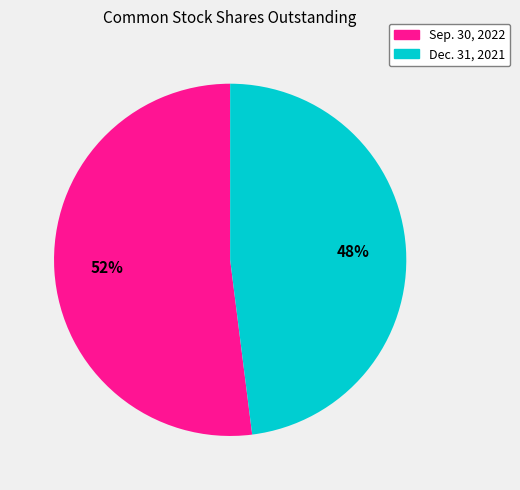

Rank the categories by value from lowest to highest.

Dec. 31, 2021, Sep. 30, 2022